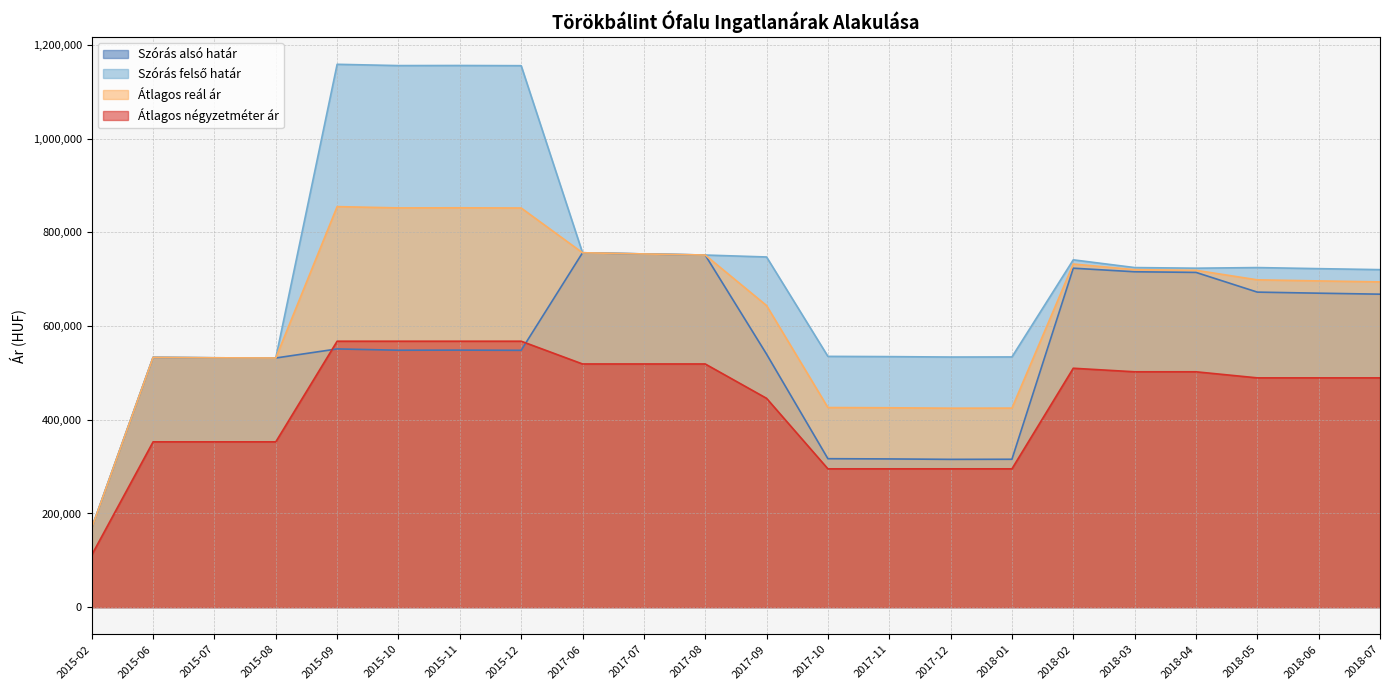

True or false: Szórás alsó határ and Szórás felső határ cross at least once.

False